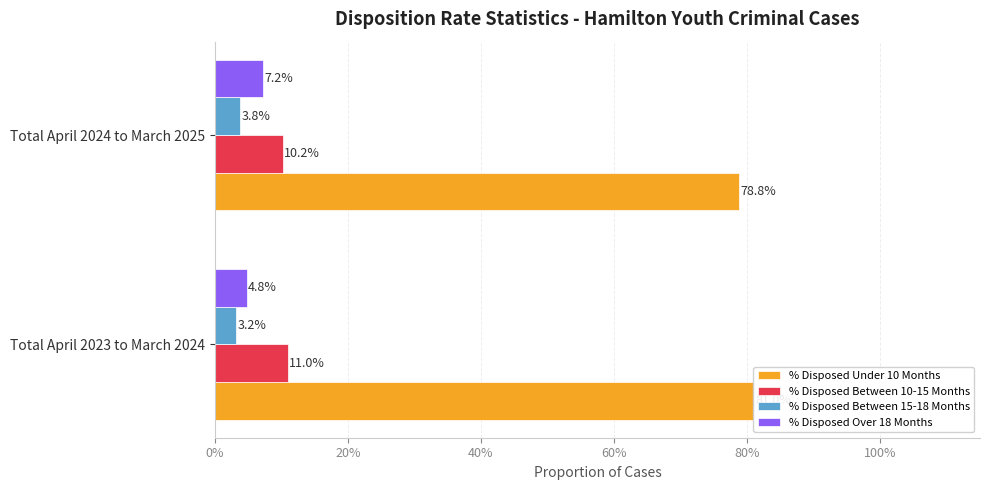

What are all the series names shown in the legend?

% Disposed Under 10 Months, % Disposed Between 10-15 Months, % Disposed Between 15-18 Months, % Disposed Over 18 Months